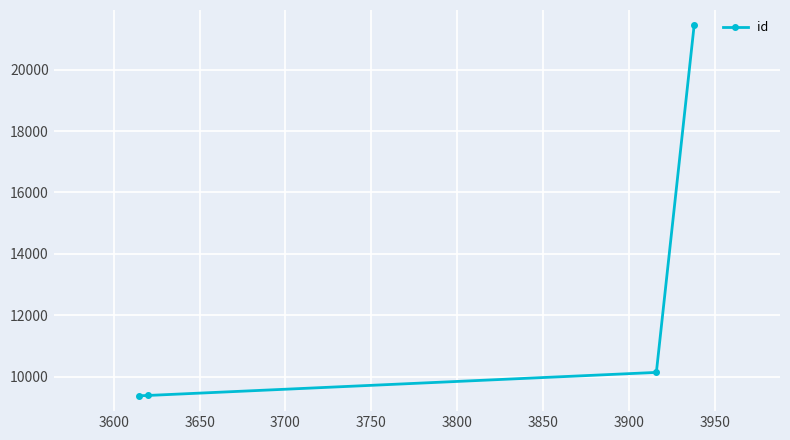

What is the value of the 1st point from the left?

9388